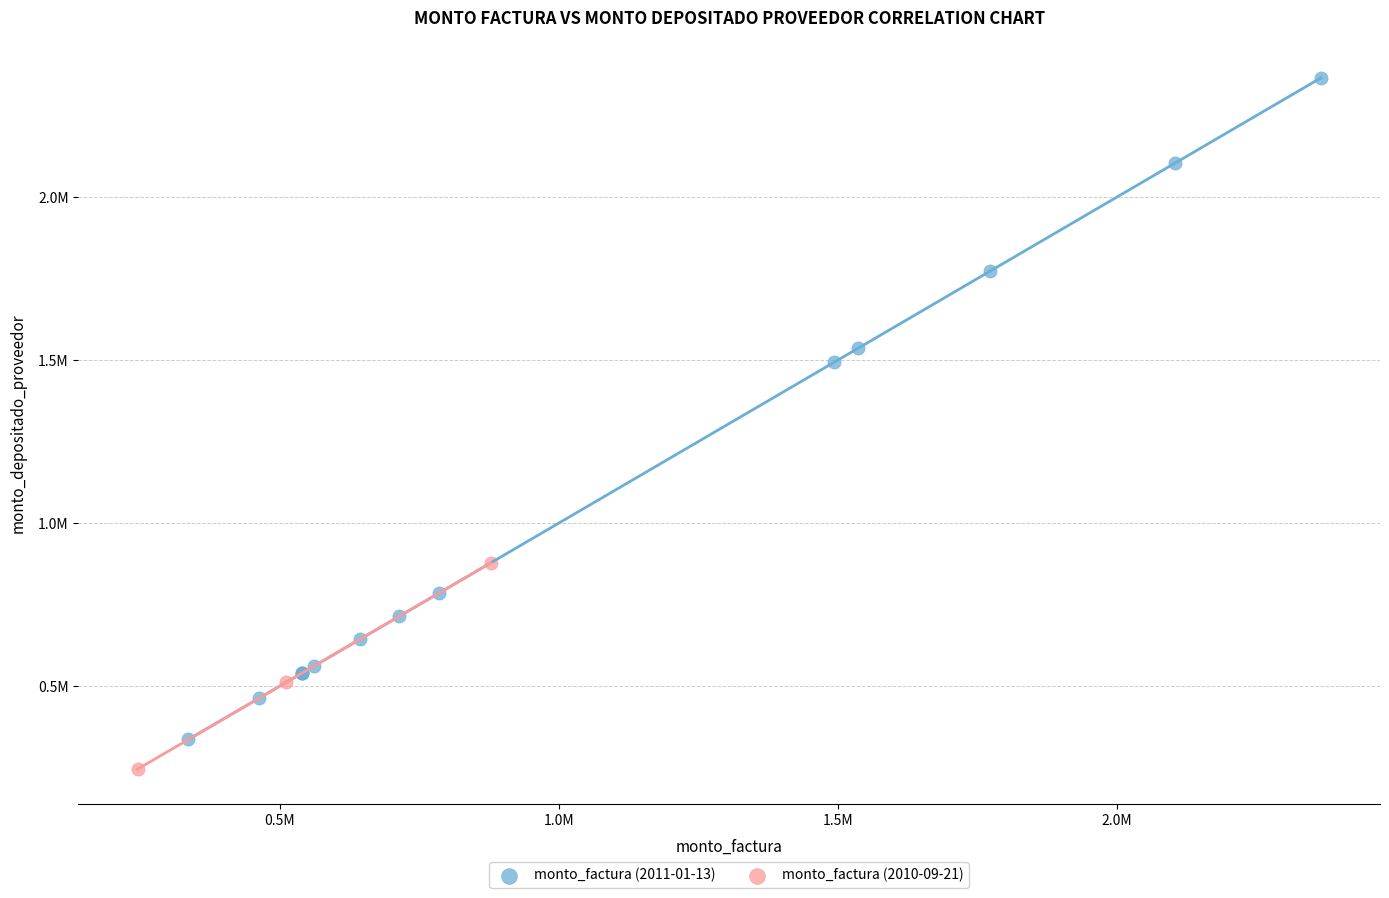

What are all the series names shown in the legend?

monto_factura (2011-01-13), monto_factura (2010-09-21)